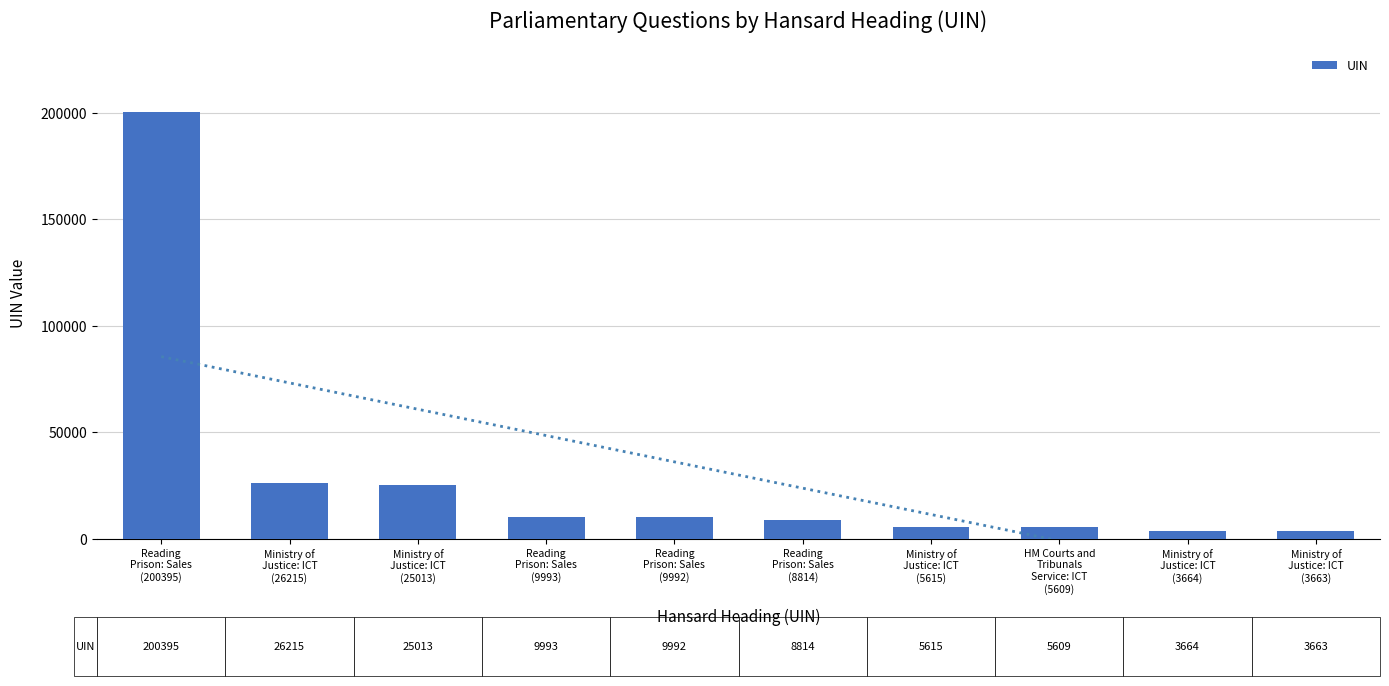

How many bars are there in total?

10